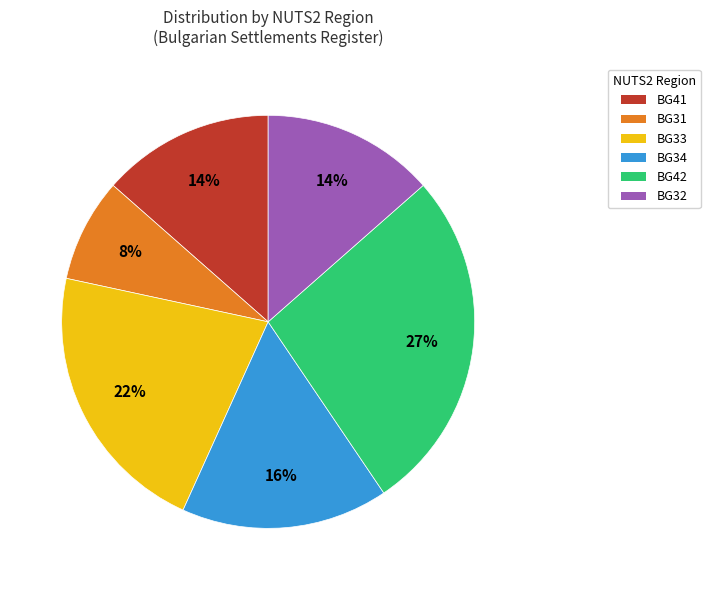

To the nearest percent, what is the difference between the largest and smallest slice percentages?

19%